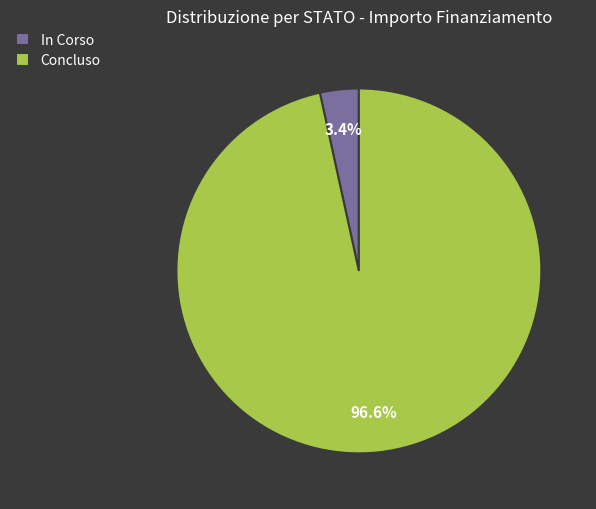

Count the number of slices in the pie.

2